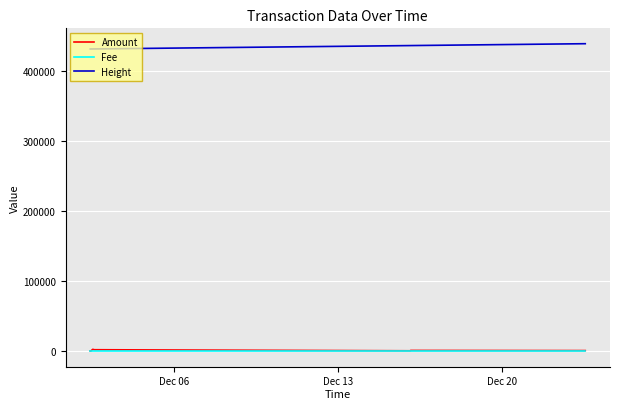

What is the lowest value of the Height series?

431922